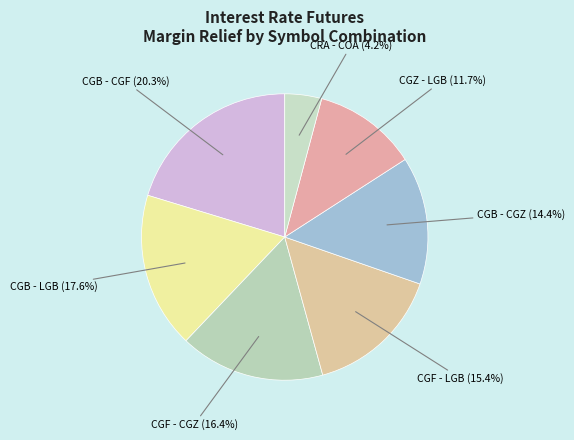

What is the smallest slice in the pie chart?

CRA - COA